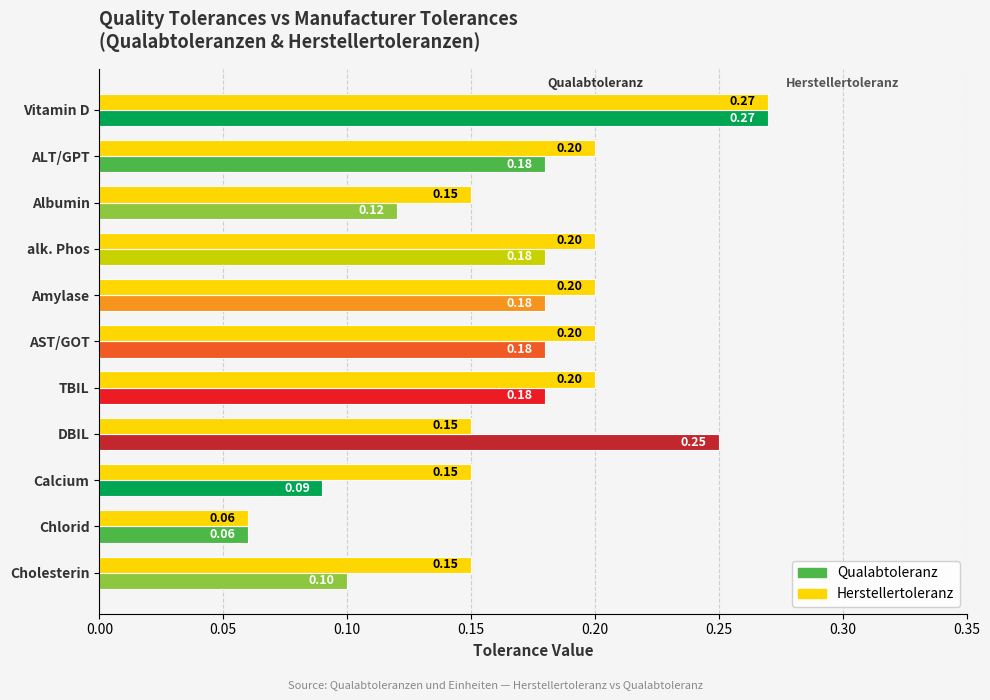

At which category does the chart reach its peak across all series?

Vitamin D